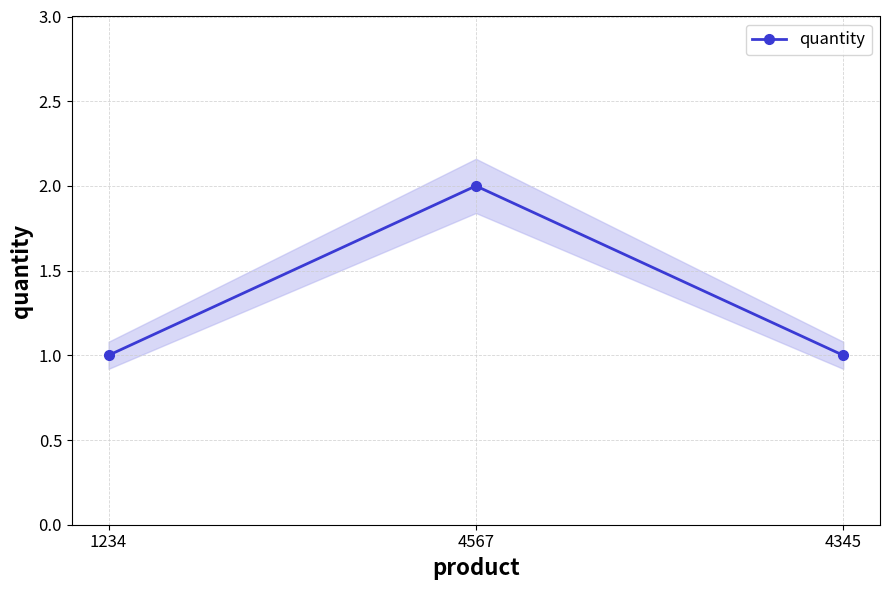

The chart shows a value of 1 at 4345. True or false?

True